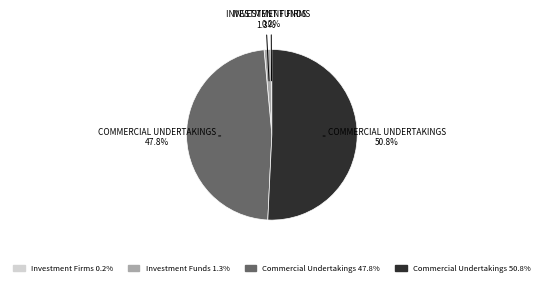

Does any single category account for the majority?

Yes